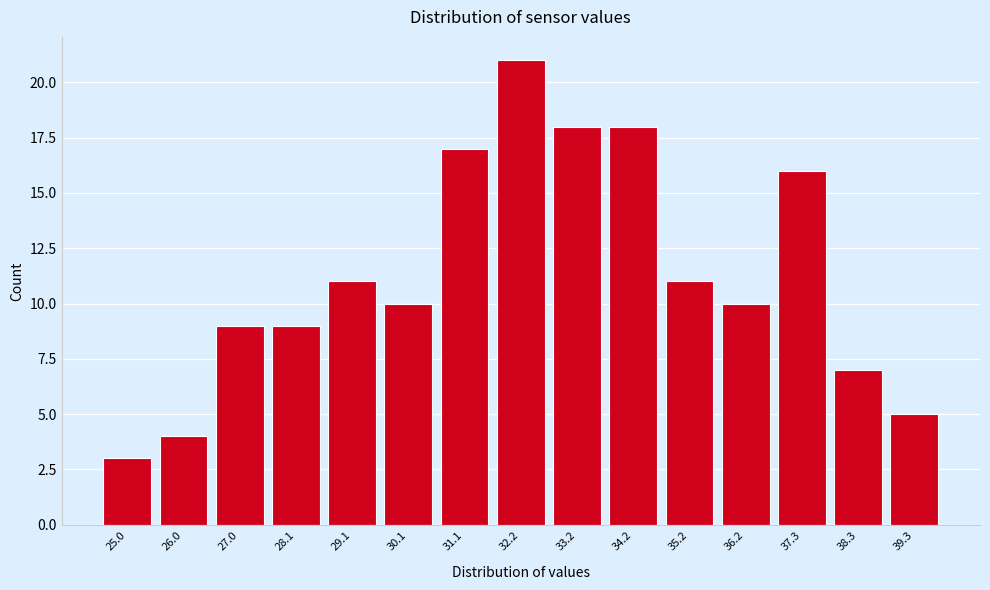

Reading right to left, list all the values displayed in this chart.

5	7	16	10	11	18	18	21	17	10	11	9	9	4	3